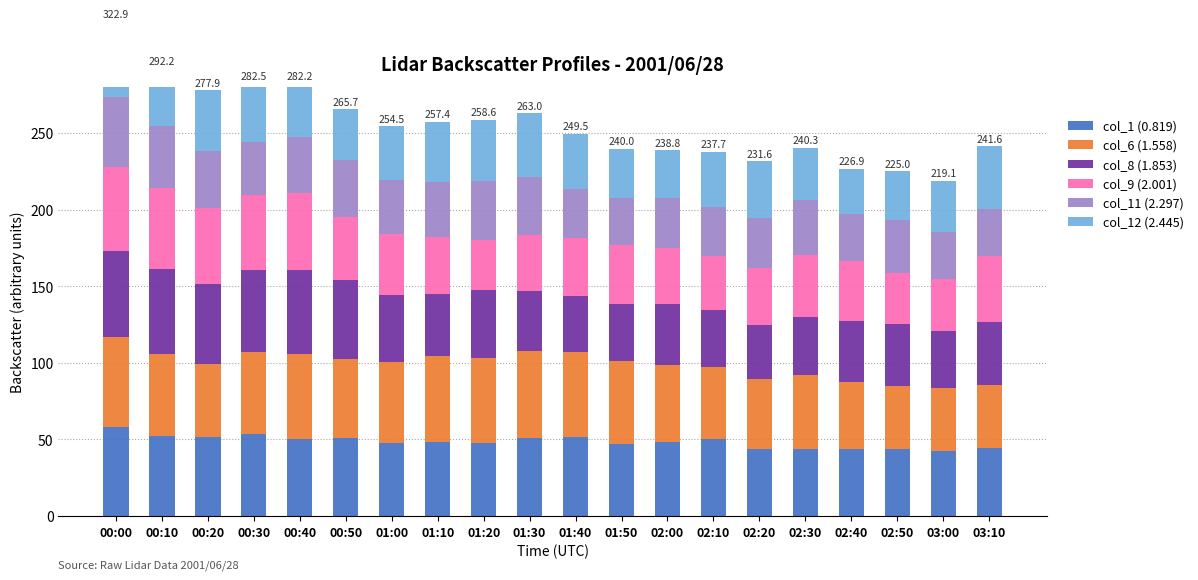

Reading right to left, list all the values displayed in this chart.

col_1 (0.819): 03:10=44.7	03:00=42.2	02:50=43.9	02:40=43.9	02:30=43.7	02:20=43.5	02:10=50.0	02:00=48.4	01:50=47.2	01:40=51.6	01:30=51.2	01:20=47.4	01:10=48.6	01:00=48.0	00:50=51.0	00:40=50.3	00:30=53.7	00:20=51.4	00:10=52.0	00:00=58.4
col_6 (1.558): 03:10=40.8	03:00=41.7	02:50=41.3	02:40=43.9	02:30=48.1	02:20=45.9	02:10=47.2	02:00=50.4	01:50=54.2	01:40=55.7	01:30=56.8	01:20=56.0	01:10=56.0	01:00=52.6	00:50=51.3	00:40=55.6	00:30=53.1	00:20=48.0	00:10=53.5	00:00=58.4
col_8 (1.853): 03:10=40.9	03:00=37.1	02:50=40.5	02:40=39.7	02:30=38.2	02:20=35.3	02:10=37.1	02:00=39.4	01:50=37.1	01:40=36.6	01:30=38.9	01:20=44.1	01:10=40.2	01:00=43.8	00:50=52.1	00:40=55.0	00:30=53.9	00:20=51.9	00:10=55.7	00:00=56.2
col_9 (2.001): 03:10=43.6	03:00=33.8	02:50=33.3	02:40=38.9	02:30=40.2	02:20=37.5	02:10=35.3	02:00=37.0	01:50=38.2	01:40=37.4	01:30=36.4	01:20=32.9	01:10=37.6	01:00=40.0	00:50=40.7	00:40=50.3	00:30=49.1	00:20=49.8	00:10=52.9	00:00=54.7
col_11 (2.297): 03:10=30.7	03:00=30.5	02:50=34.3	02:40=30.8	02:30=36.2	02:20=32.4	02:10=32.0	02:00=32.4	01:50=30.9	01:40=32.1	01:30=38.4	01:20=38.5	01:10=35.4	01:00=34.8	00:50=37.7	00:40=36.2	00:30=34.3	00:20=37.5	00:10=40.3	00:00=45.9
col_12 (2.445): 03:10=40.9	03:00=33.8	02:50=31.7	02:40=29.7	02:30=33.9	02:20=37.0	02:10=36.1	02:00=31.2	01:50=32.4	01:40=36.1	01:30=41.3	01:20=39.7	01:10=39.6	01:00=35.3	00:50=32.9	00:40=34.8	00:30=38.4	00:20=39.3	00:10=37.8	00:00=49.3